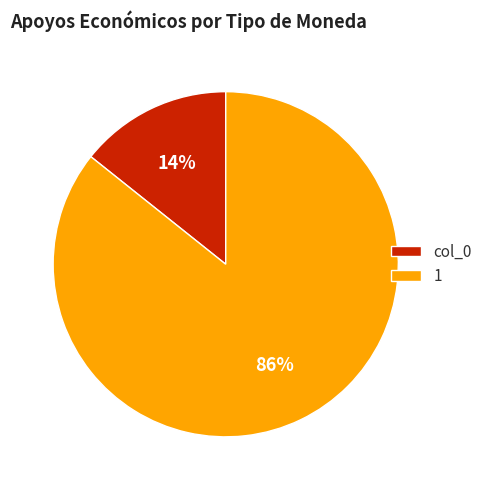

To the nearest percent, what portion does 1 represent?

86%